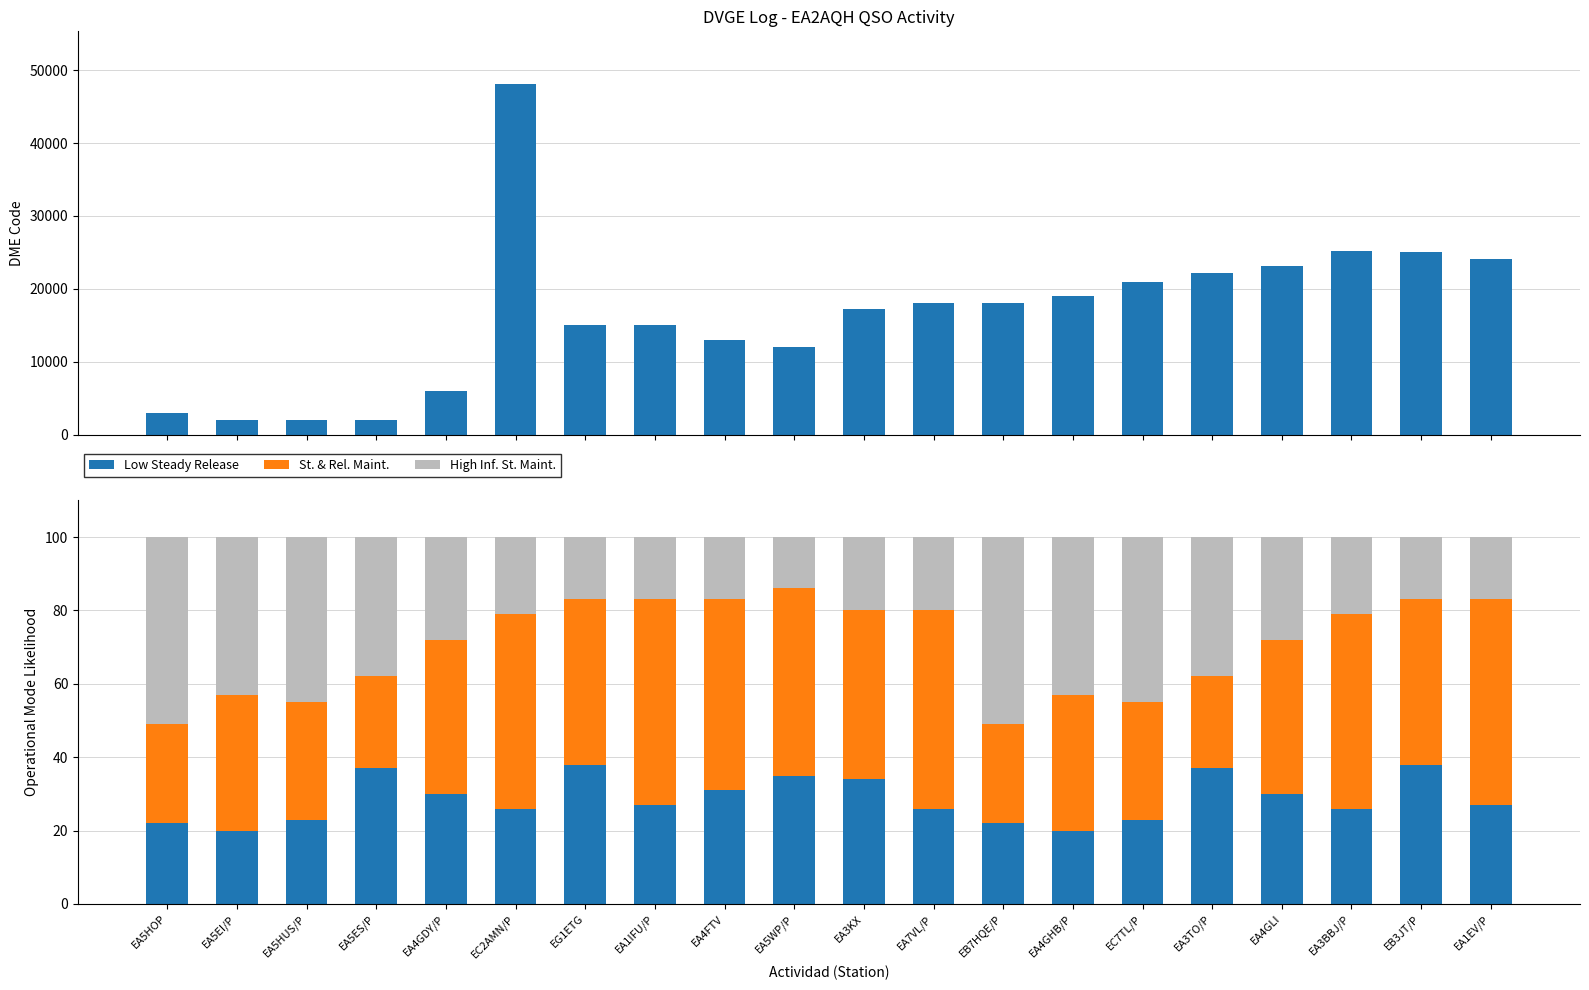

What is the lowest value of the St. & Rel. Maint. series?

25